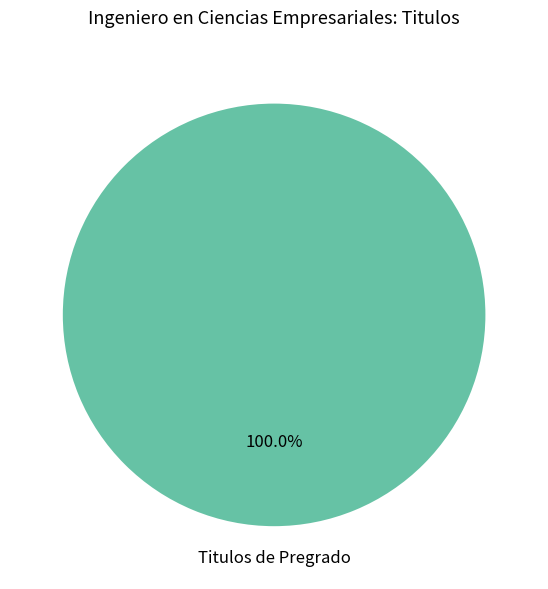

Is there a majority slice in this chart?

Yes